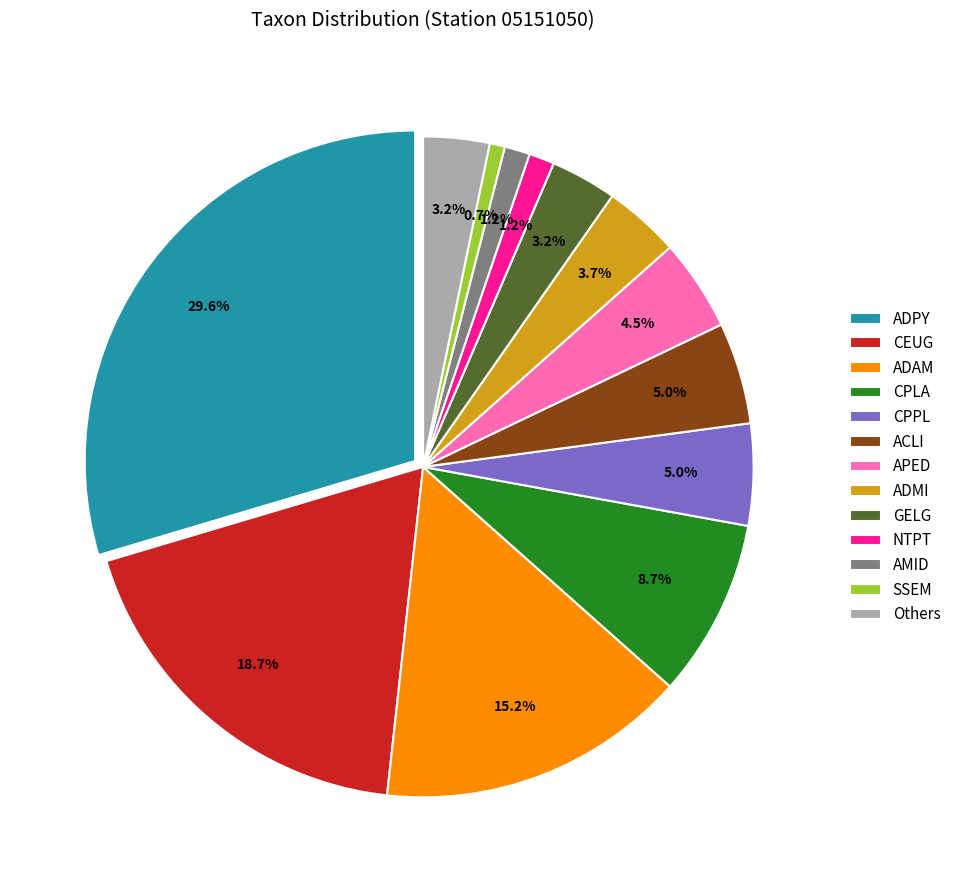

To the nearest percent, what portion does AMID represent?

1%